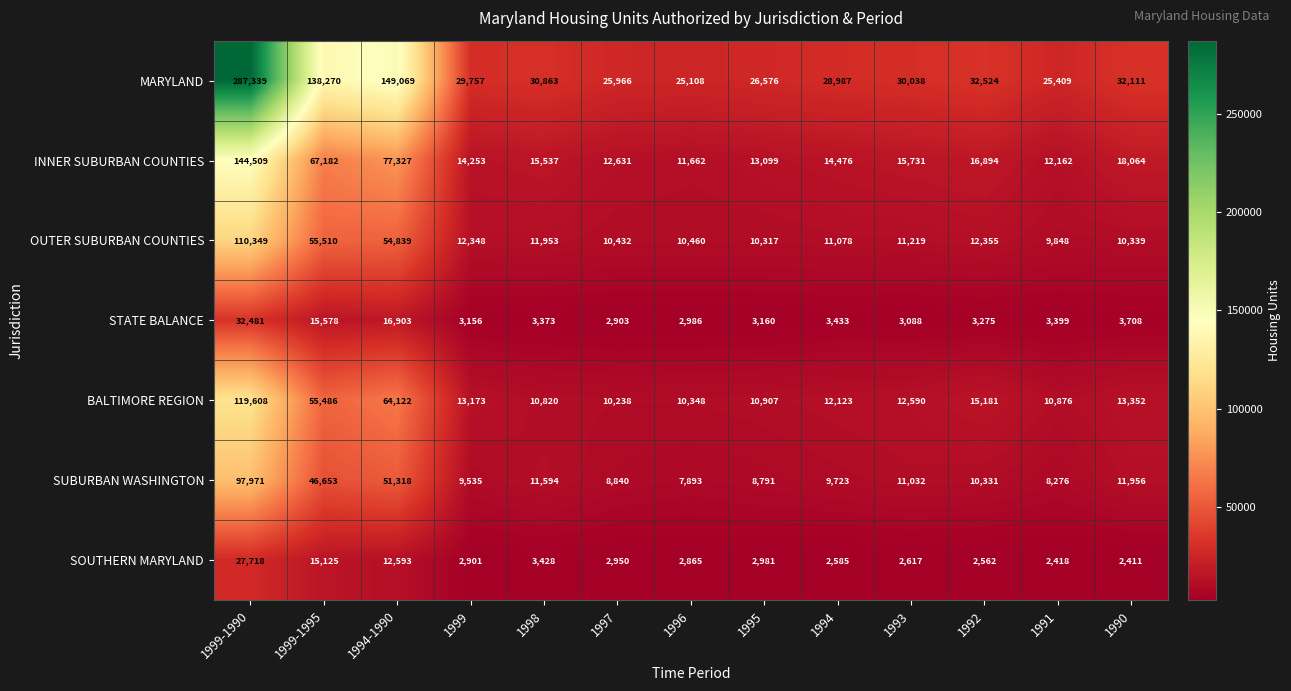

Is it true that SOUTHERN MARYLAND equals 12593 at 1994-1990?

True